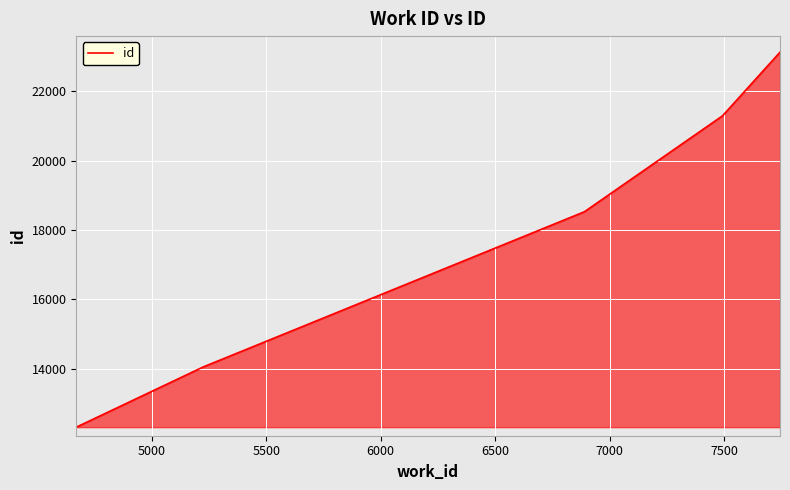

What is the difference between the maximum and minimum values?

10799